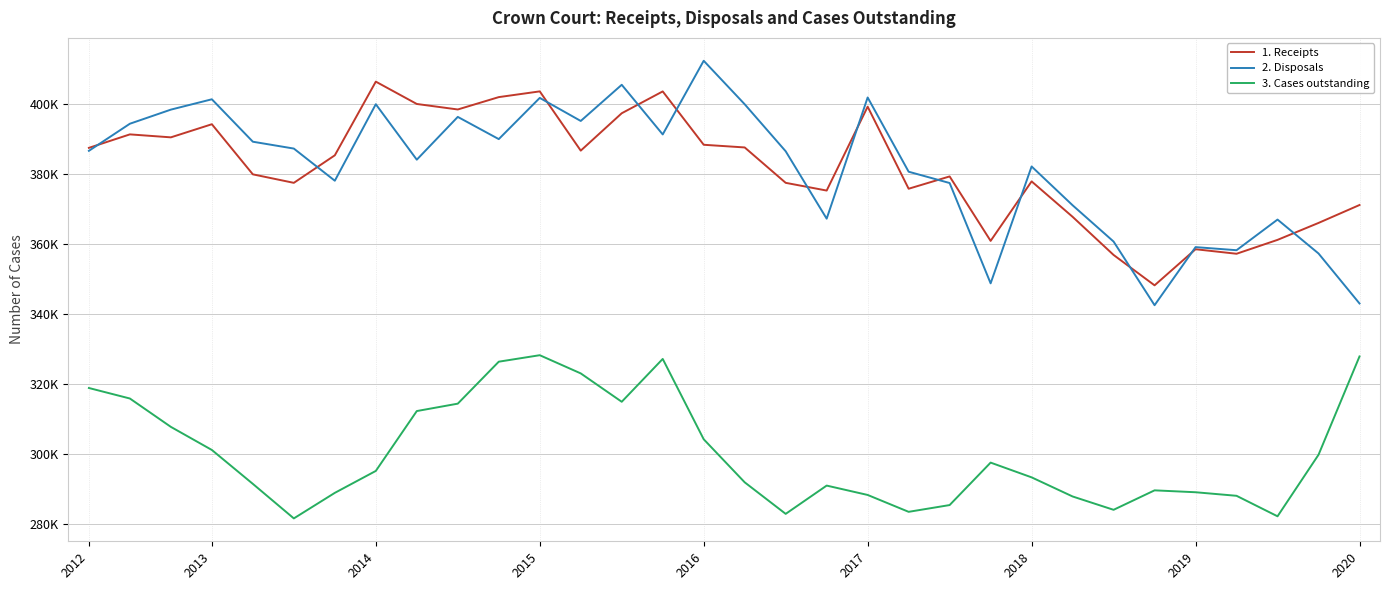

Reading right to left, extract all data points from this chart.

1. Receipts: 371219	366095	361255	357286	358579	348261	356945	367846	377968	360965	379387	375871	399325	375350	377559	387672	388437	403687	397446	386761	403698	402059	398524	400098	406482	385425	377554	379984	394309	390559	391407	387556
2. Disposals: 343075	357364	367058	358300	359181	342582	360773	371146	382234	348830	377503	380733	401956	367314	386580	400017	412446	391394	405581	395242	401834	390055	396406	384173	400026	378160	387351	389310	401440	398483	394451	386705
3. Cases outstanding: 327937	299831	282245	288105	289121	289664	284102	287913	293377	297593	285457	283524	288346	291025	282940	291957	304262	327228	314979	323090	328291	326437	314442	312326	295213	288946	281644	291513	301205	307803	315912	318917